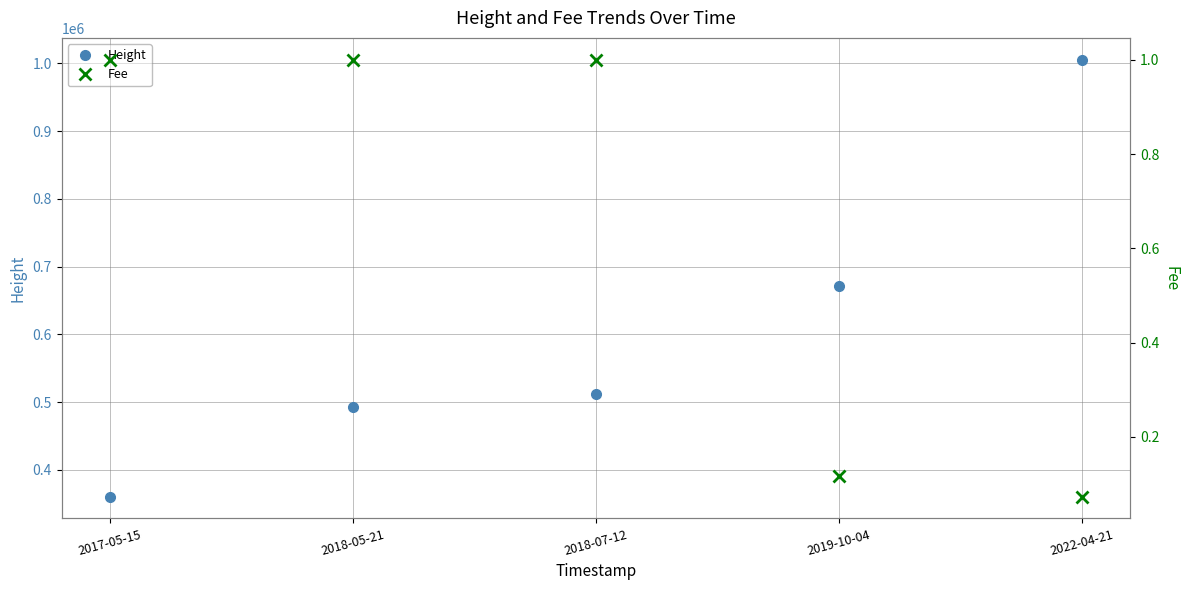

True or false: Fee and Height cross at least once.

False